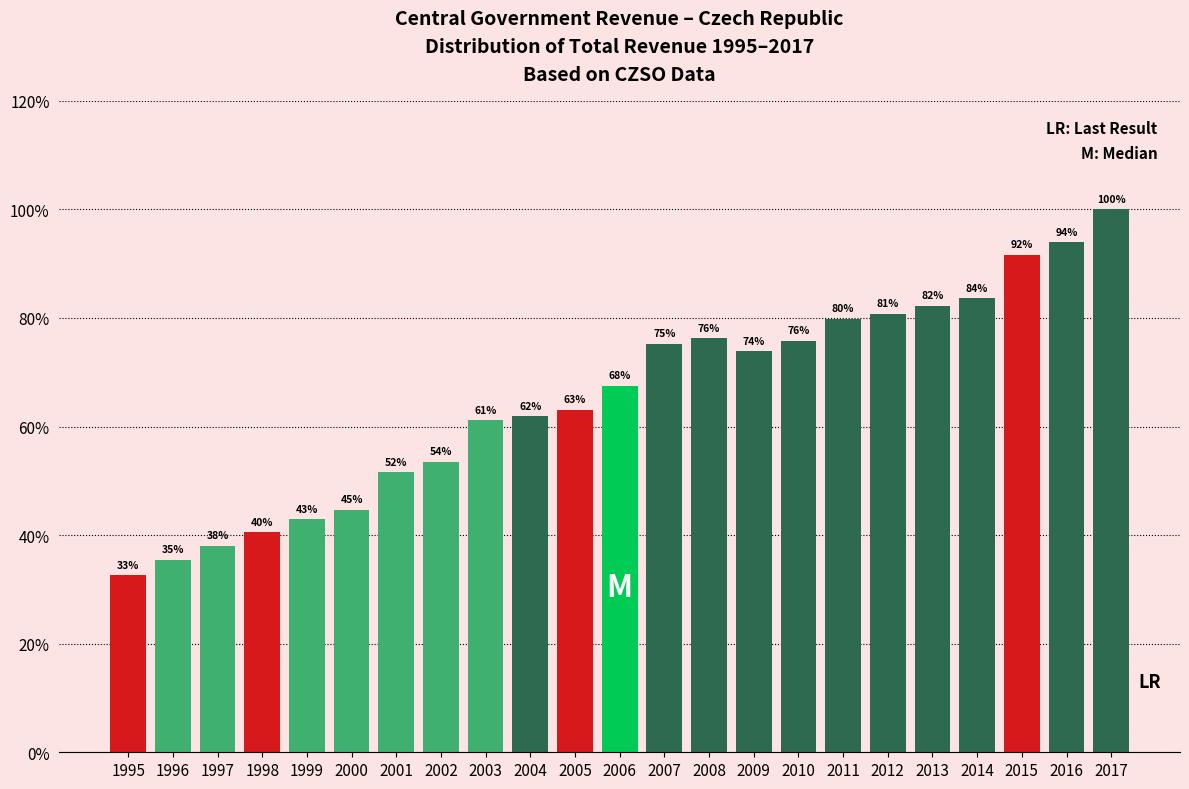

Are the bars horizontal?

No